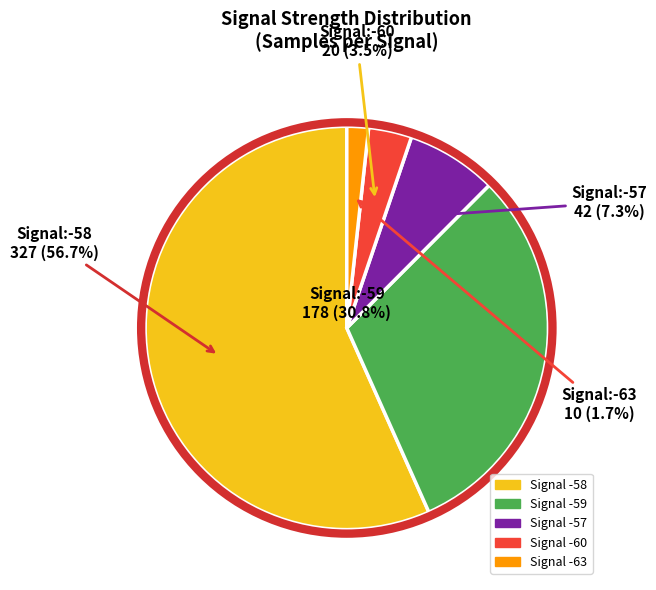

Is there a majority slice in this chart?

Yes